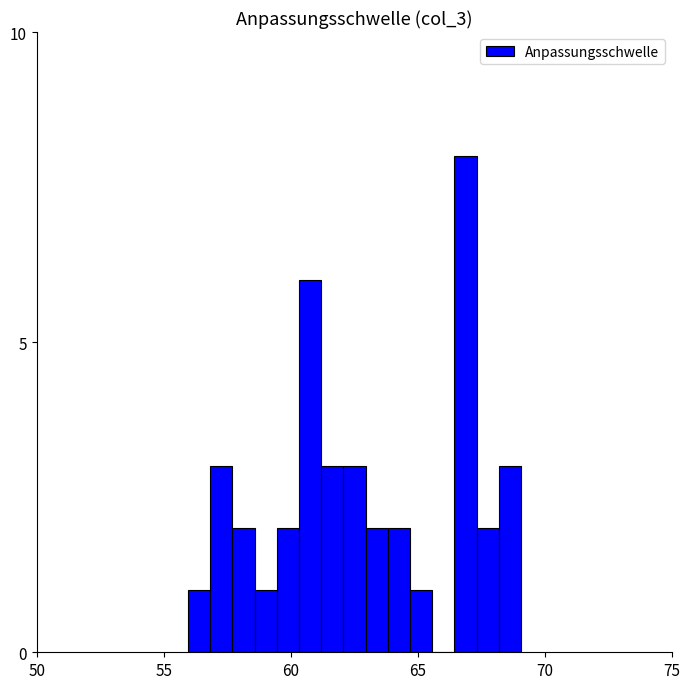

Read against the x-axis, roughly where is the centre of the tallest bar?

67.0